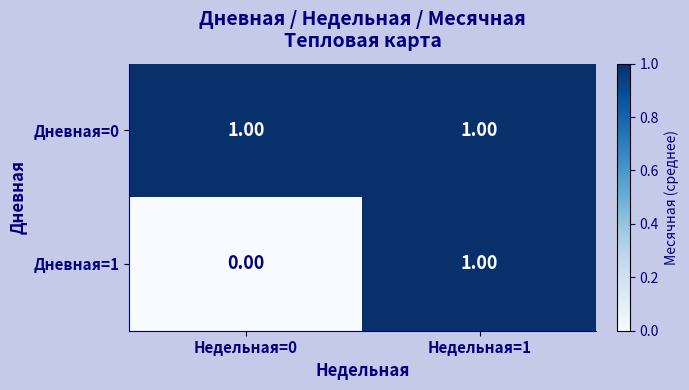

Which series changed the most between Недельная=0 and Недельная=1?

Дневная=1